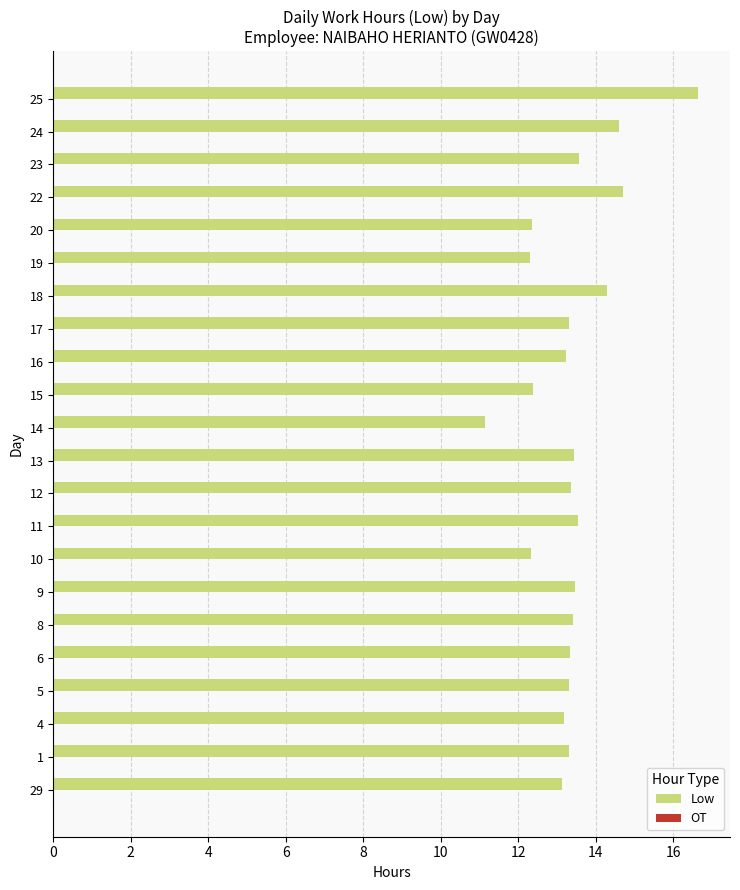

Between 1 and 22, which is larger?

22